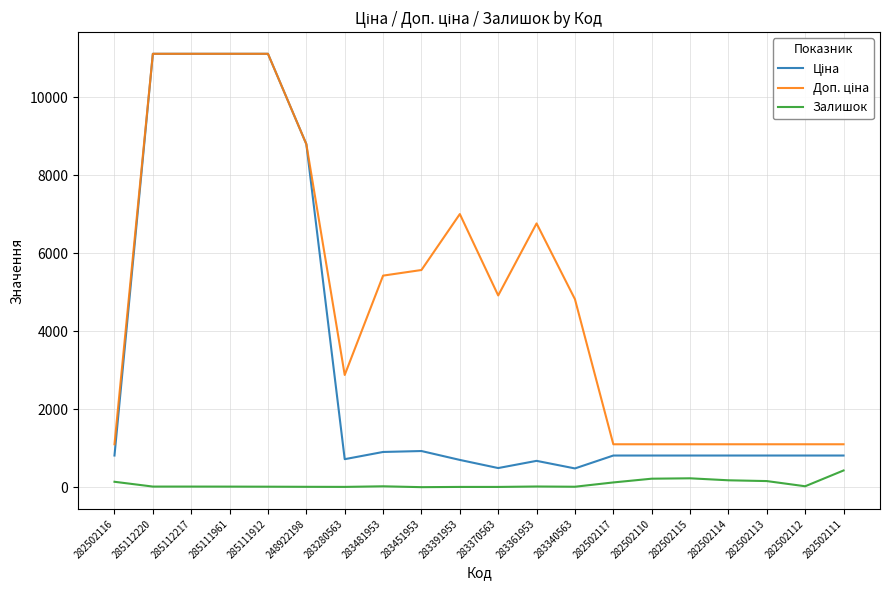

Is it true that Залишок equals 17.0 at 285112220?

True